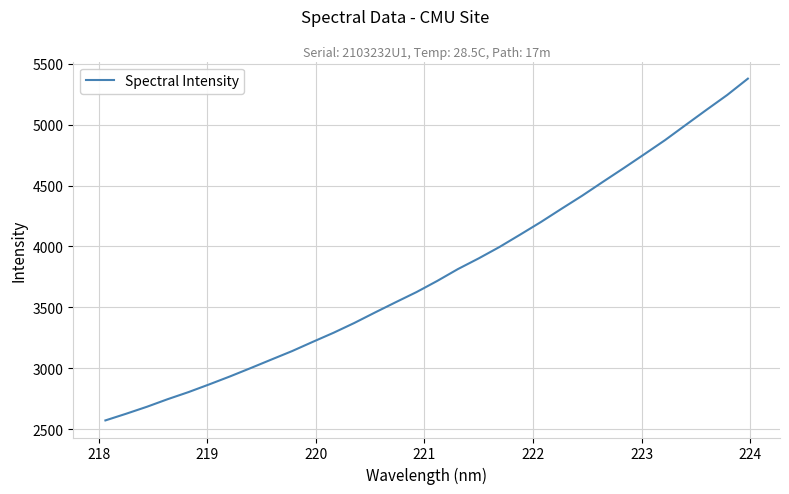

What is the minimum value shown in the chart?

2571.7